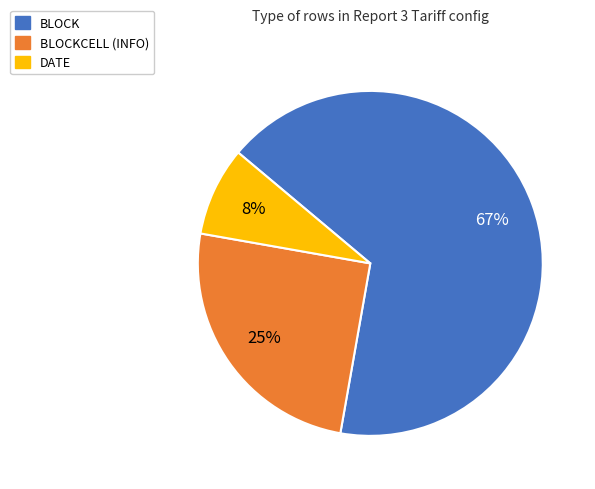

Is there a majority slice in this chart?

Yes